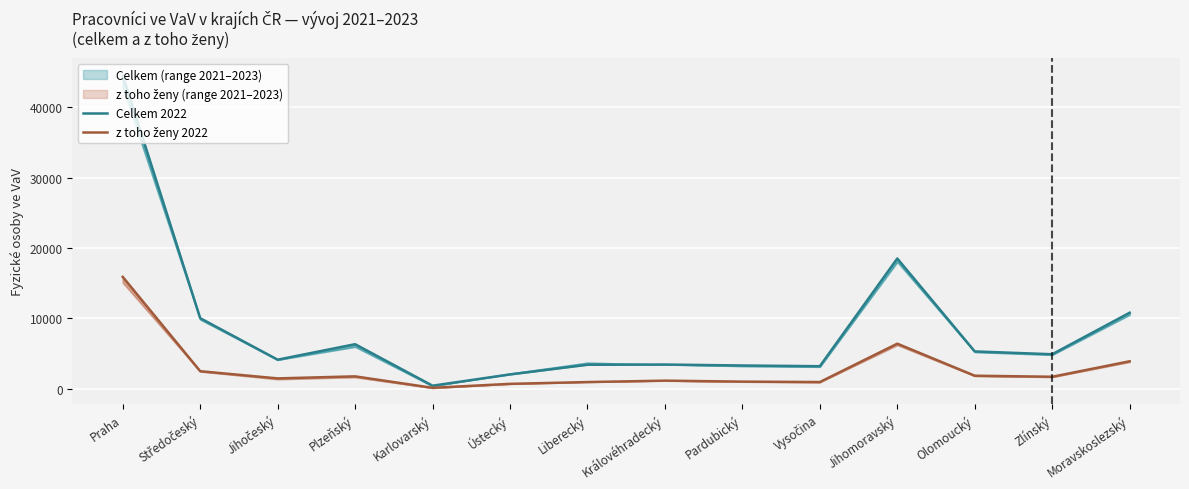

What is the difference between the z toho ženy 2022 values at Moravskoslezský and Plzeňský?

2142